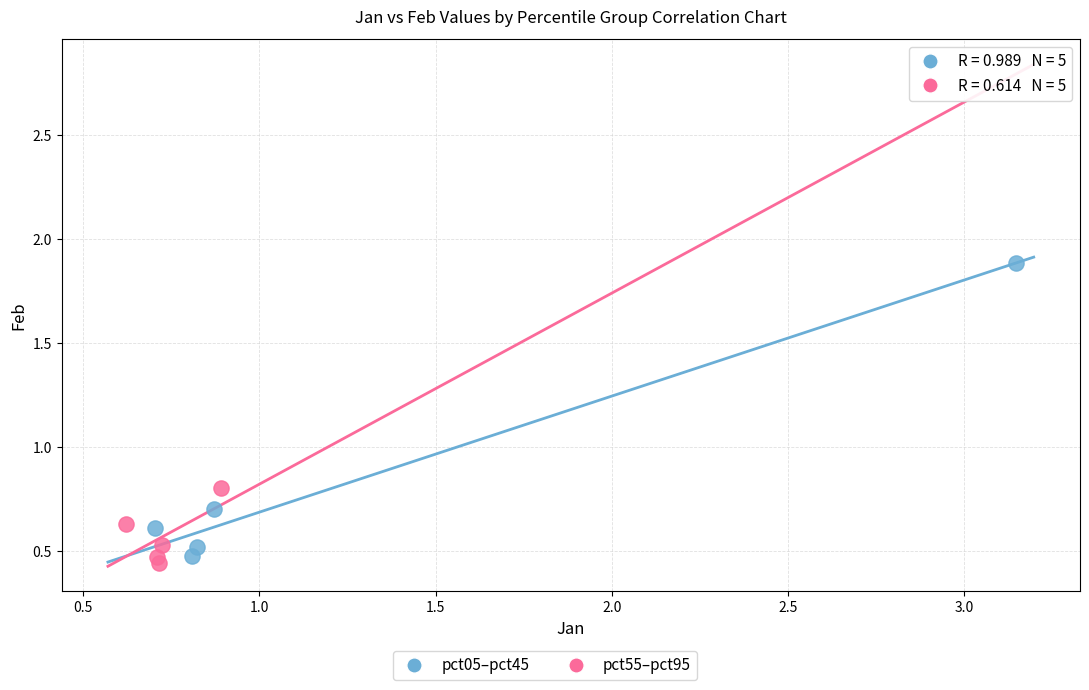

Which series reaches the maximum Y coordinate?

pct05–pct45